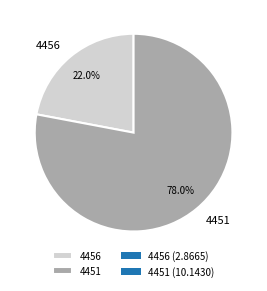

True or false: 4456 accounts for 15% of the total.

False